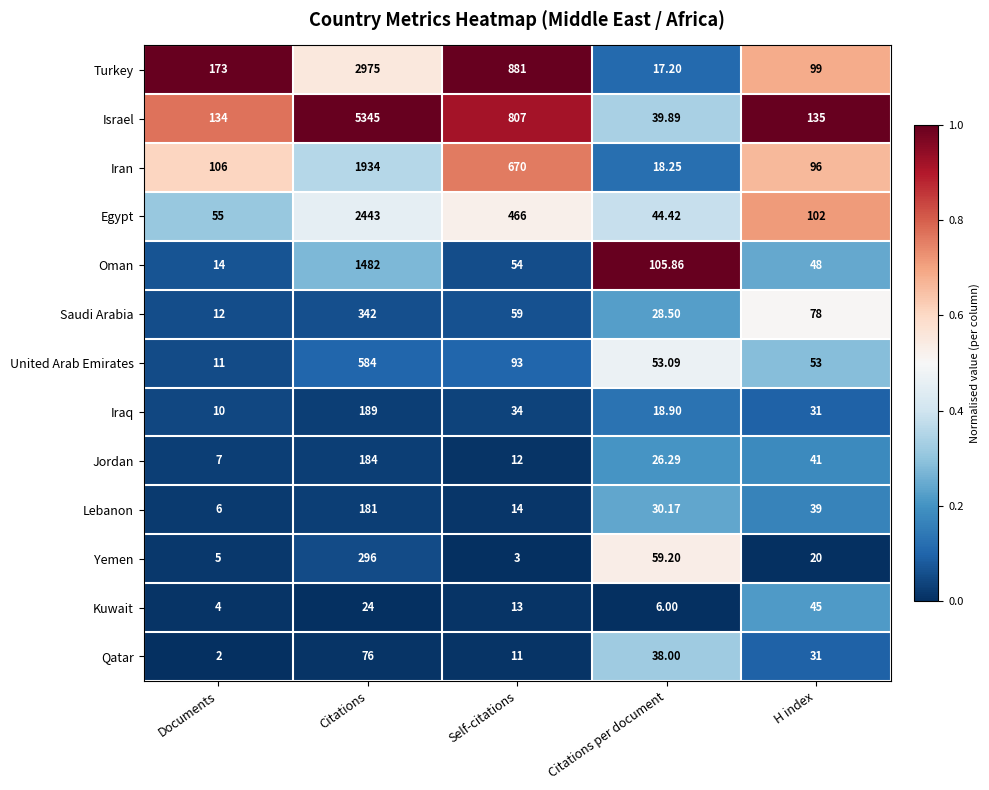

Which series has the largest total across all categories?

Israel